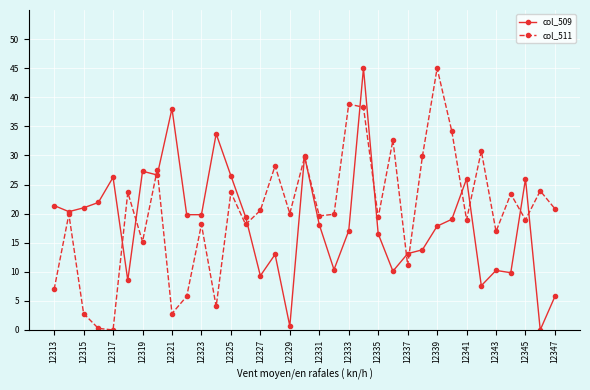

What is the value of the col_509 point at the 4th from the left?

21.9